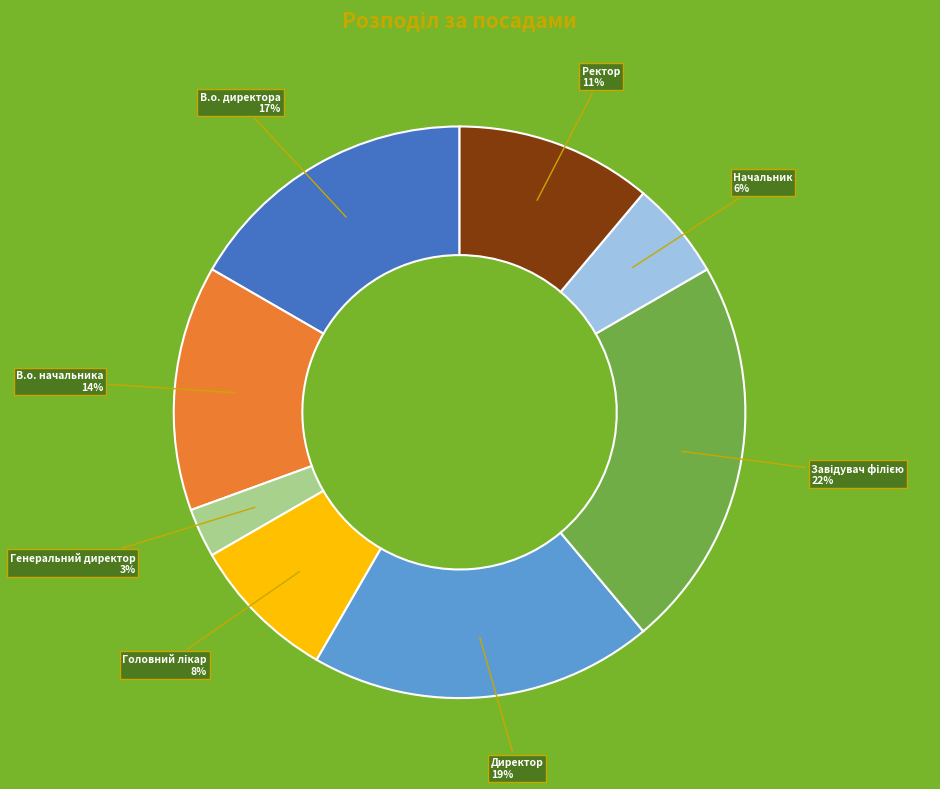

To the nearest percent, what is the difference between the largest and smallest slice percentages?

19%